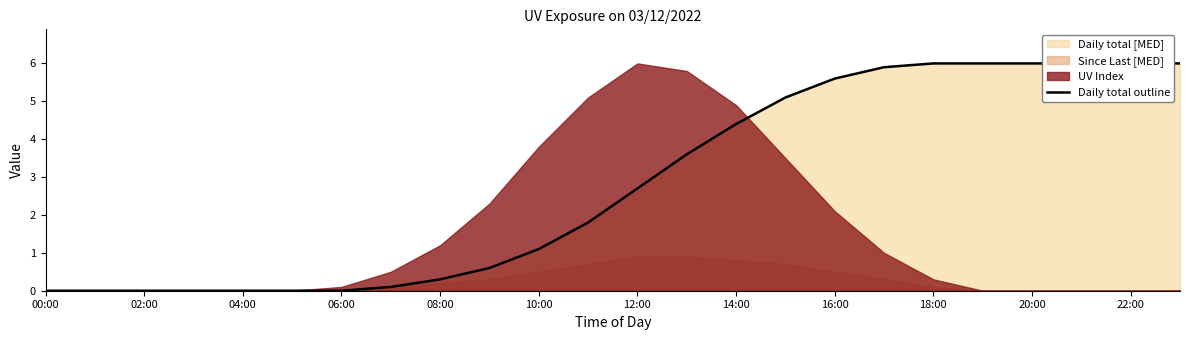

How many data points are above 2?

12